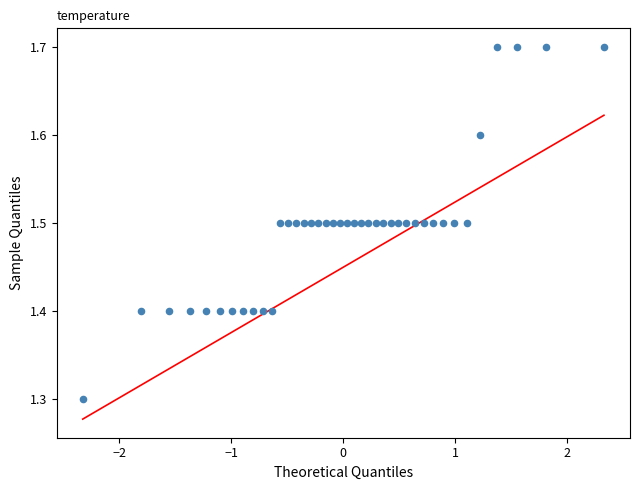

What is the range of X values (max minus min)?

4.7